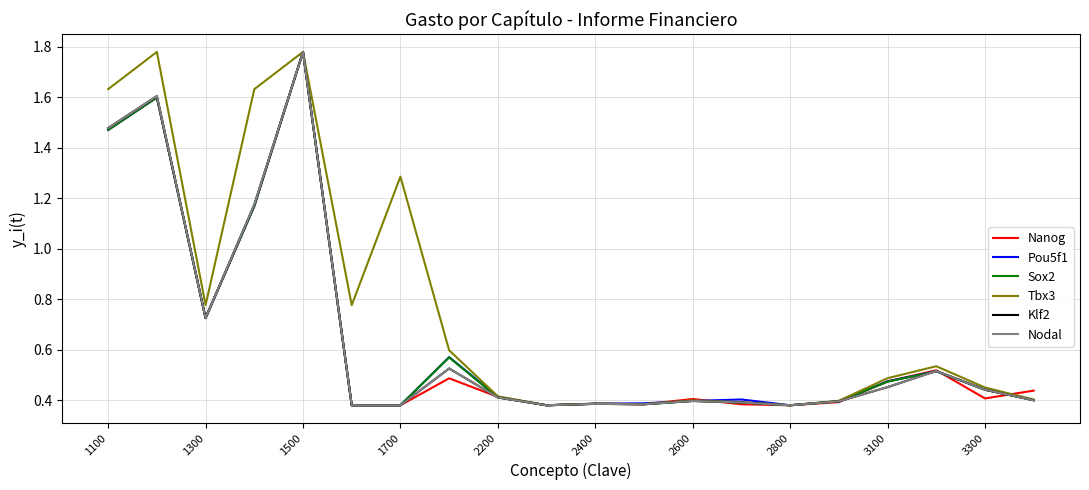

Which series has the largest total across all categories?

Tbx3